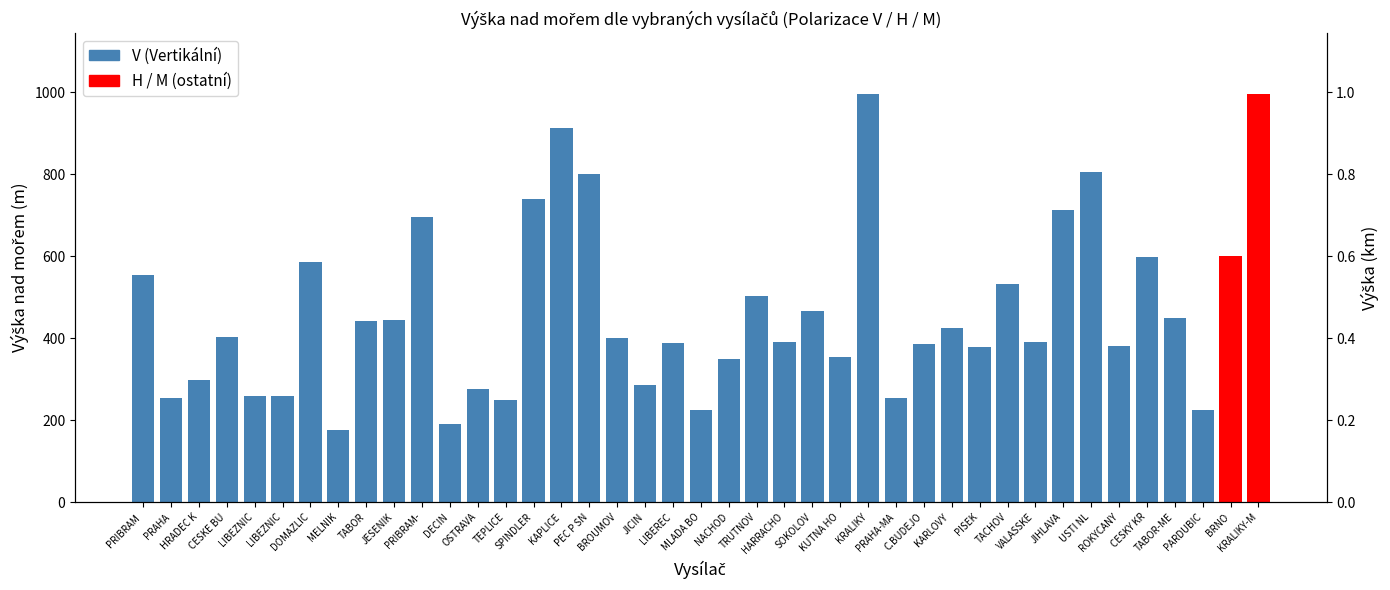

What value does the data have at TABOR, to the nearest 50?

450